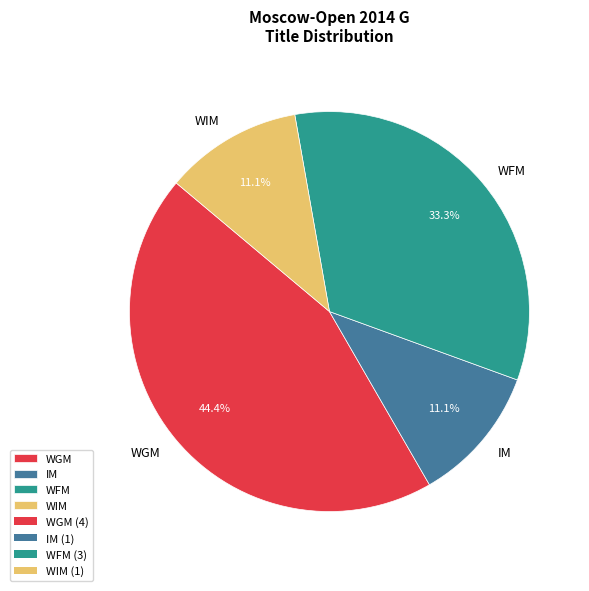

To the nearest percent, what is the difference between the largest and smallest slice percentages?

33%